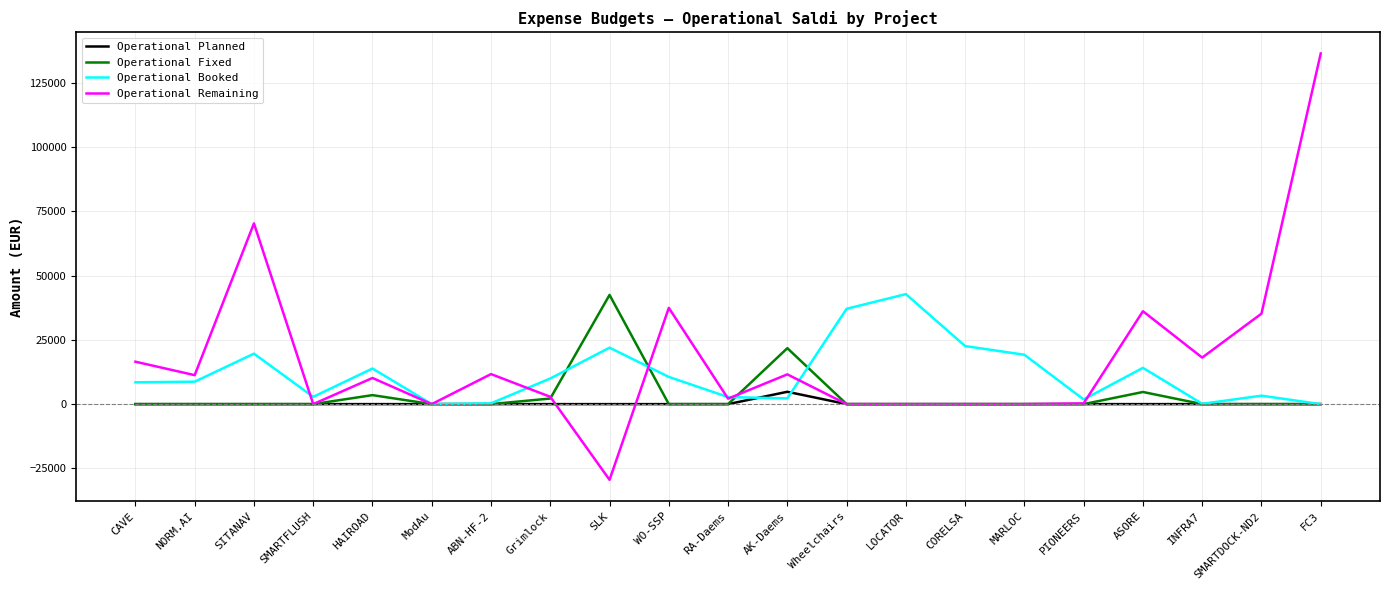

At which label does Operational Remaining first exceed 10176?

CAVE